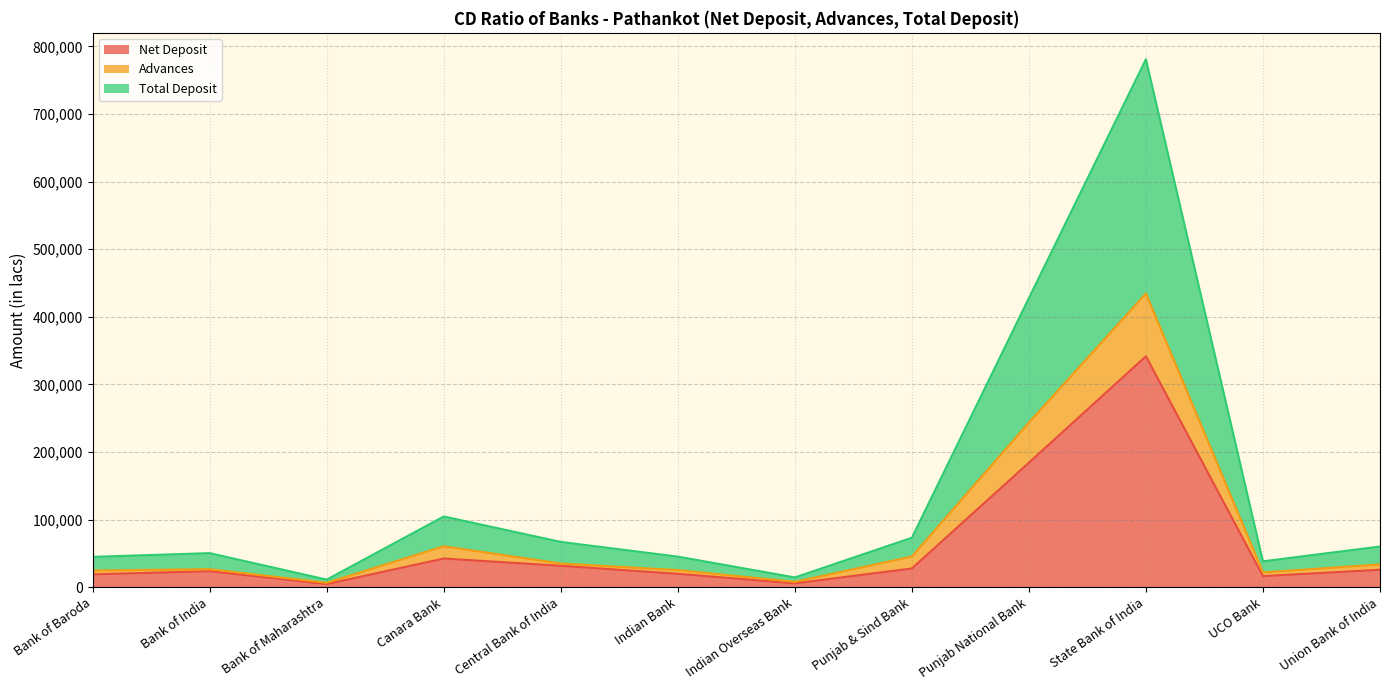

In Net Deposit, how many points are lower than both neighbors (excluding endpoints)?

3